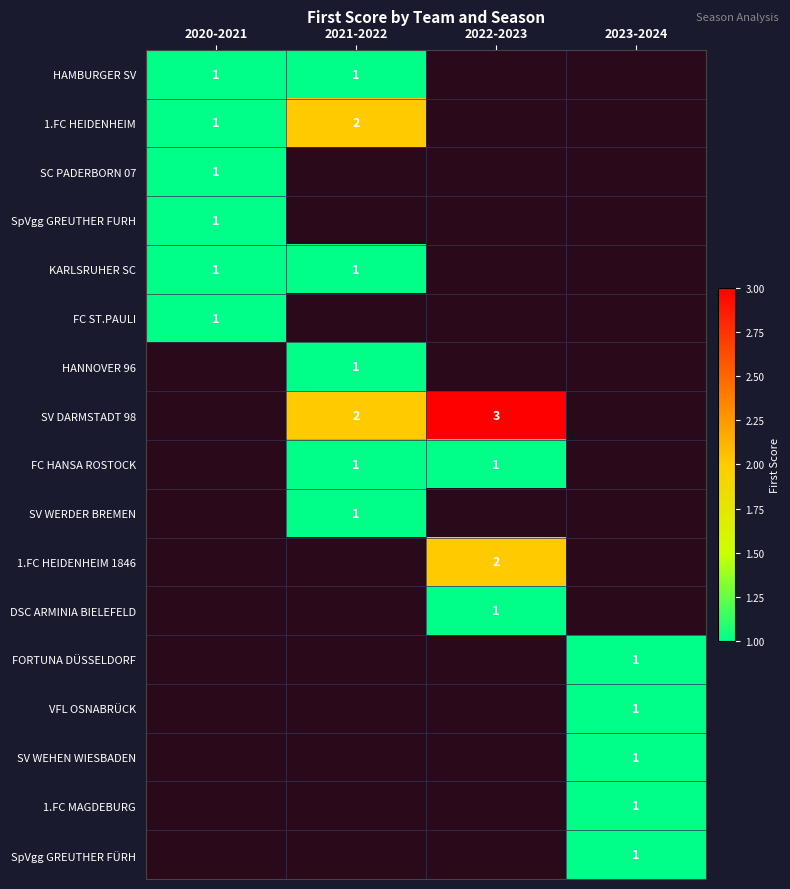

Is it true that SV DARMSTADT 98 equals 3 at 2022-2023?

True